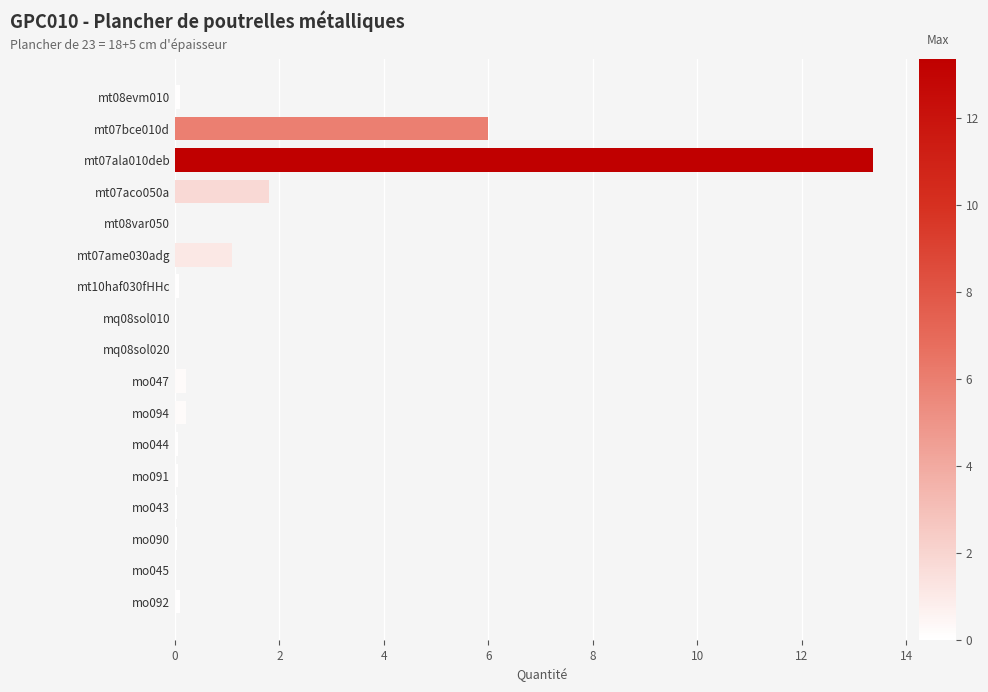

The chart shows a value of 0.1 at mo092. True or false?

True